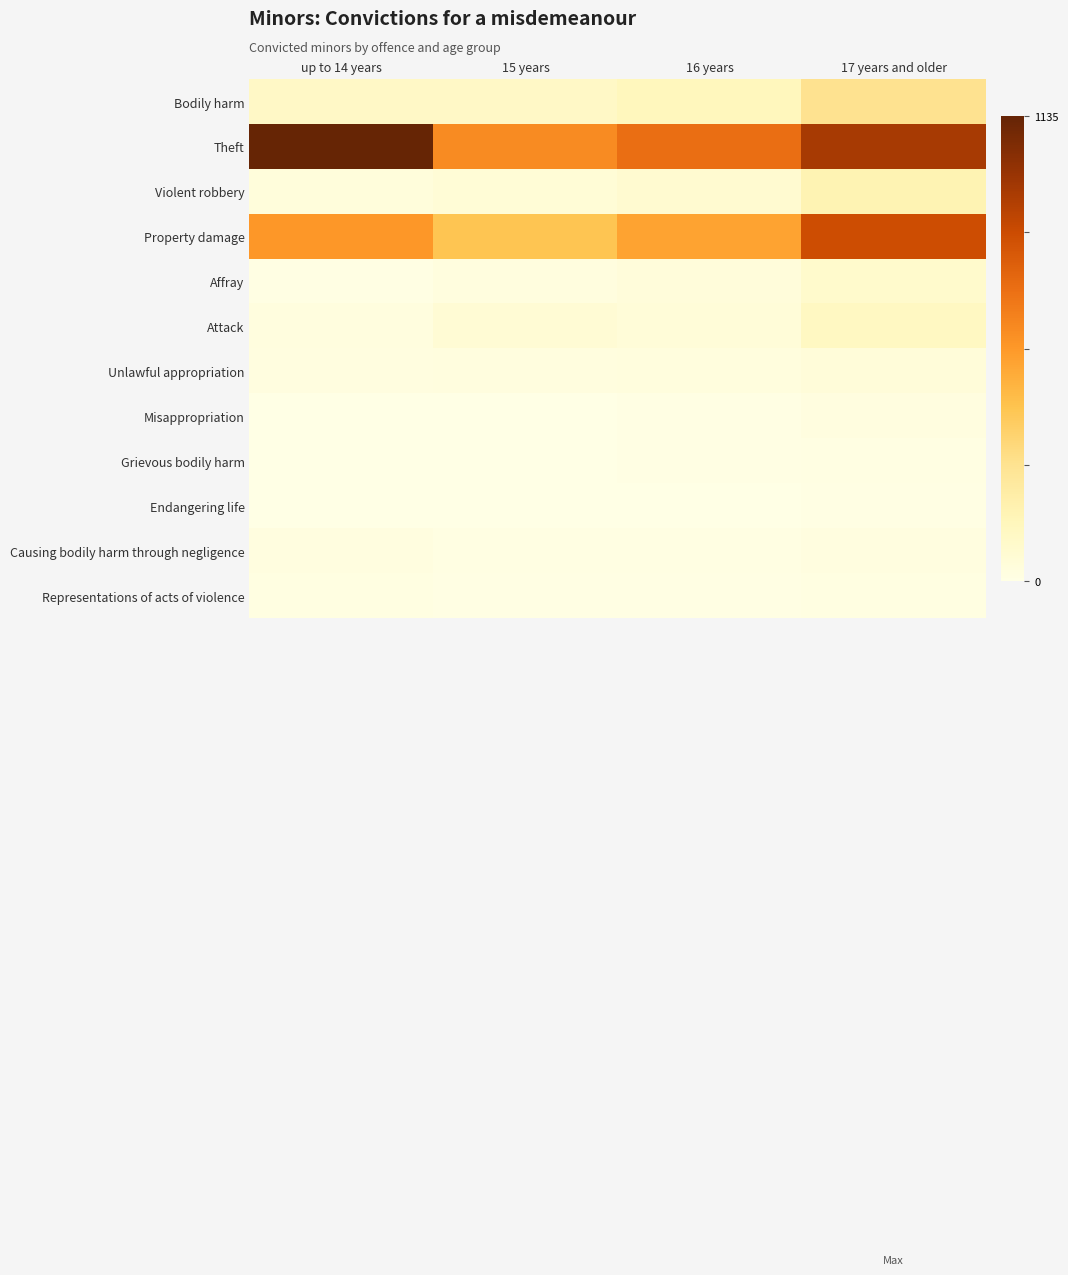

At which category is the sum across all series the highest?

17 years and older